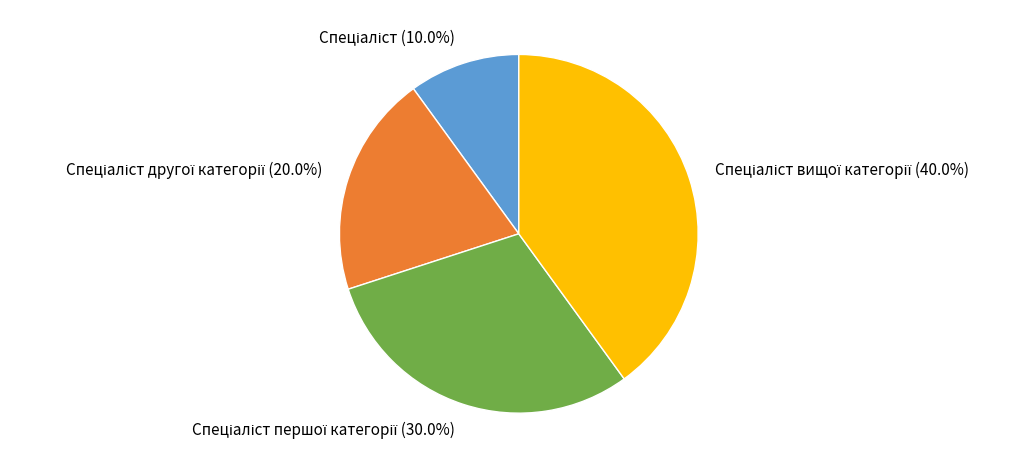

Does any single category account for the majority?

No